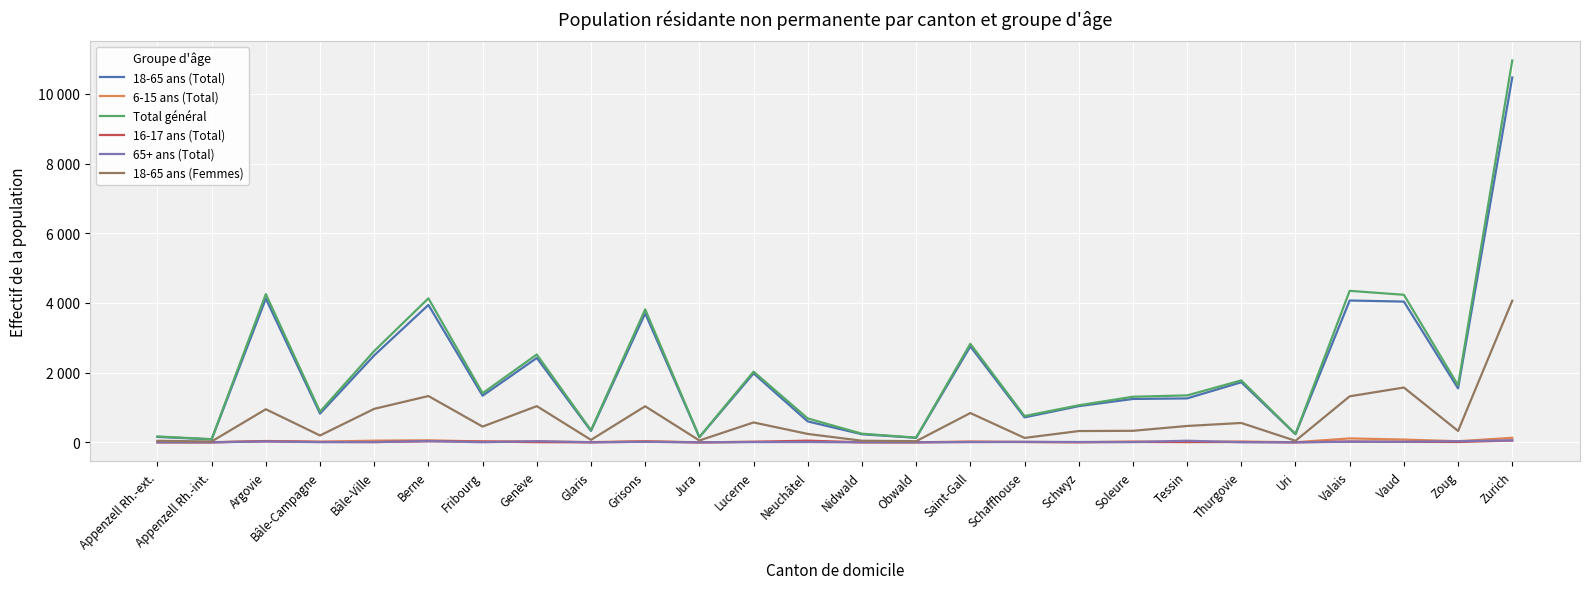

What is the difference between the 18-65 ans (Femmes) values at Bâle-Campagne and Vaud?

1376